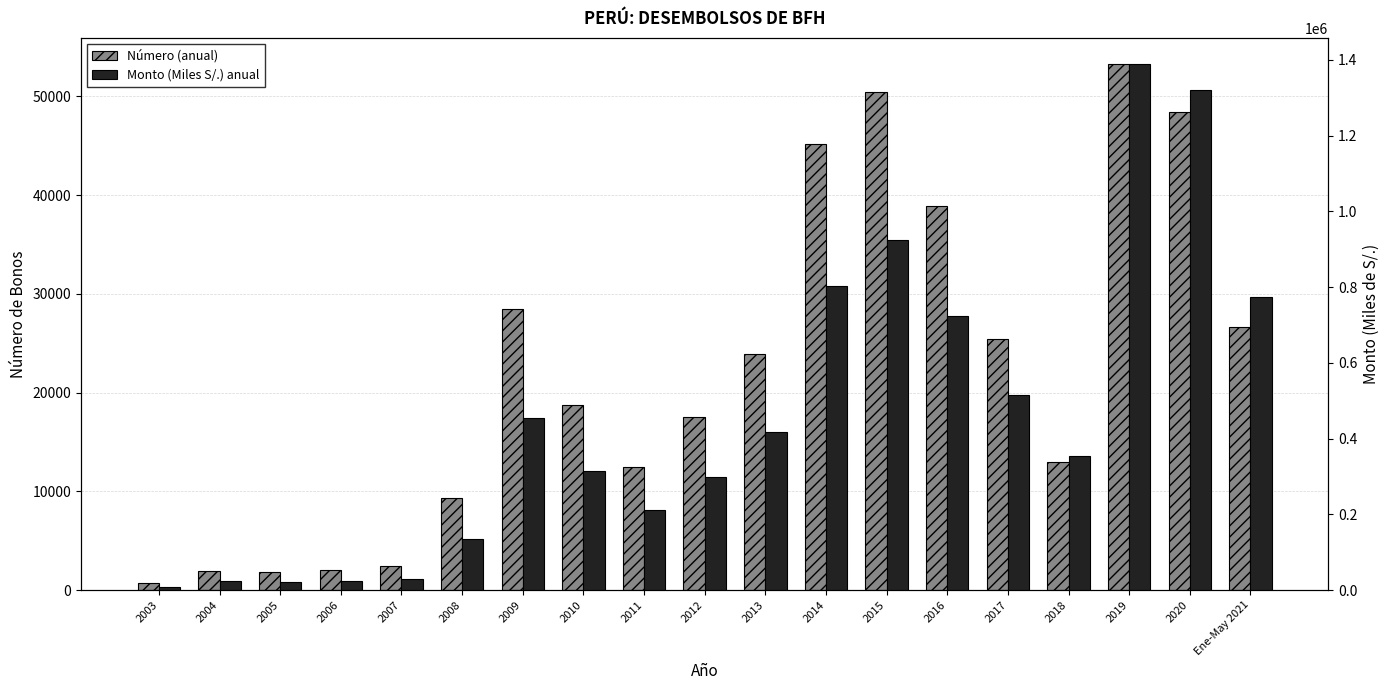

What position from the right is 2006?

16